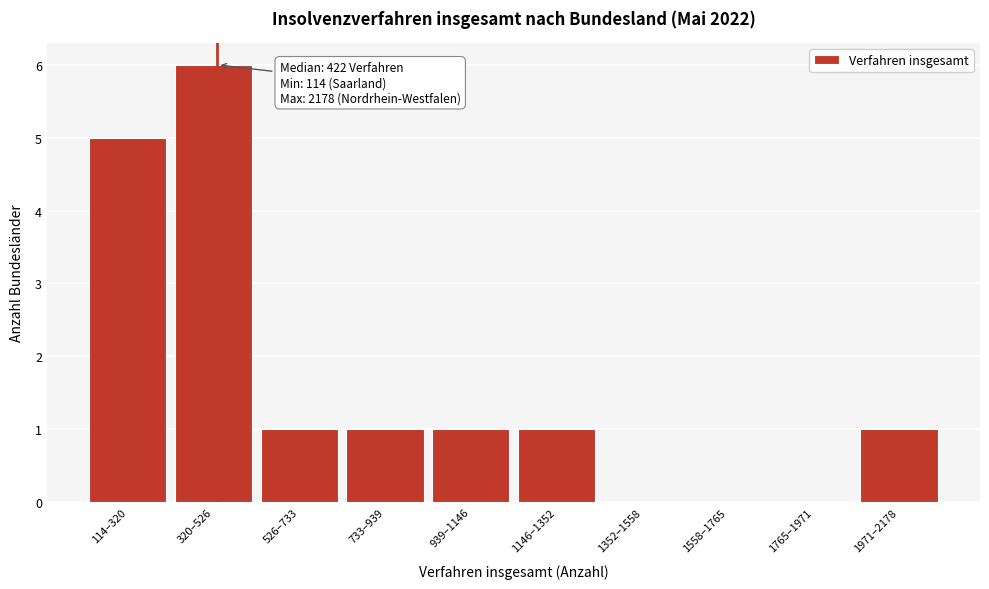

Reading right to left, extract all data points from this chart.

1971–2178=1	1765–1971=0	1558–1765=0	1352–1558=0	1146–1352=1	939–1146=1	733–939=1	526–733=1	320–526=6	114–320=5